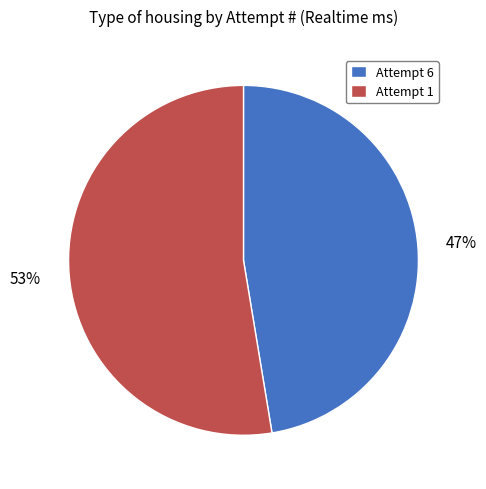

Count the number of slices in the pie.

2